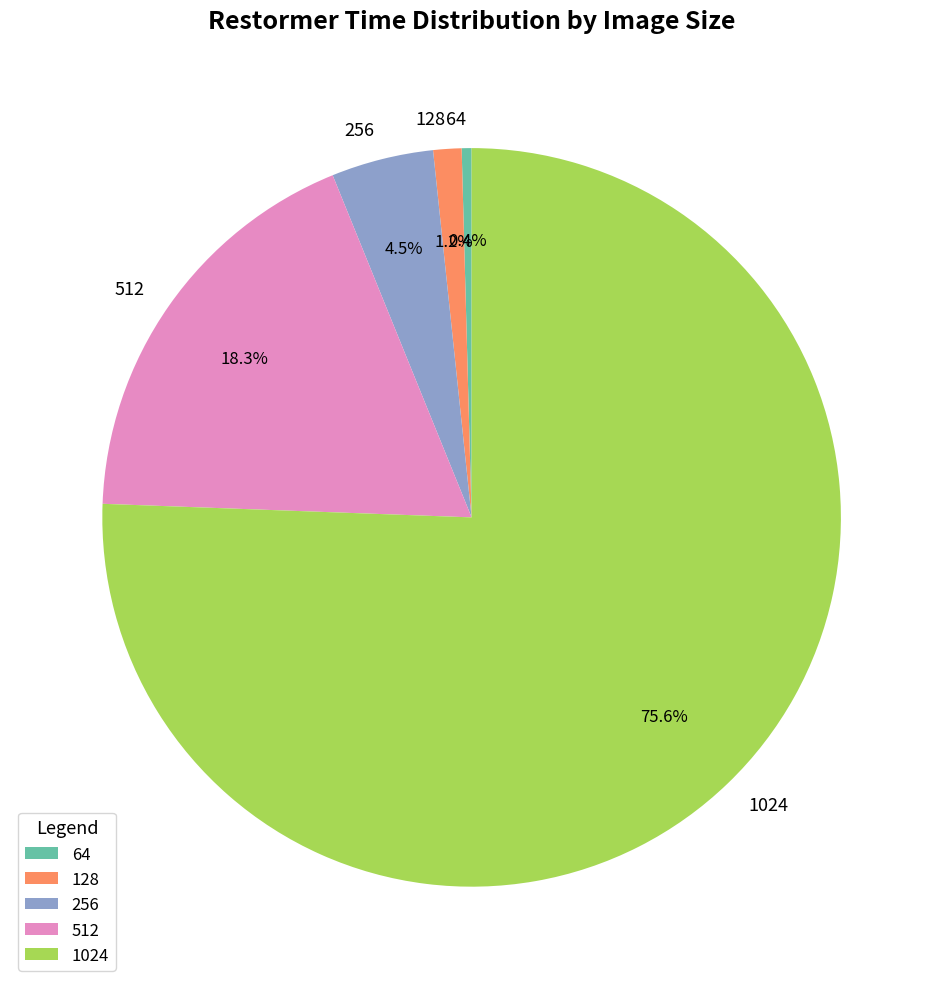

How many slices are in this pie chart?

5